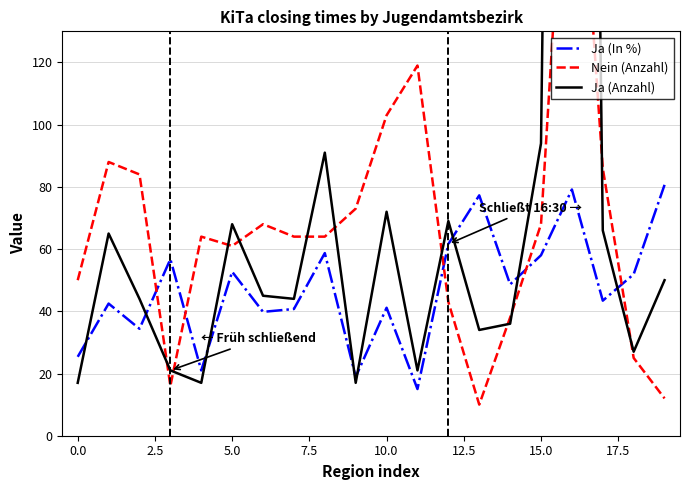

At which label does Ja (Anzahl) reach its peak?

16